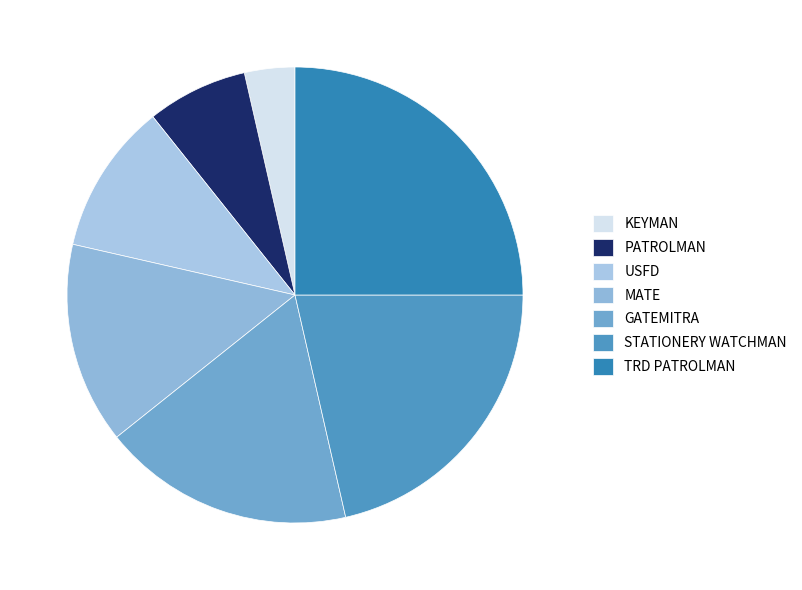

The KEYMAN slice represents 4% of the pie. True or false?

True